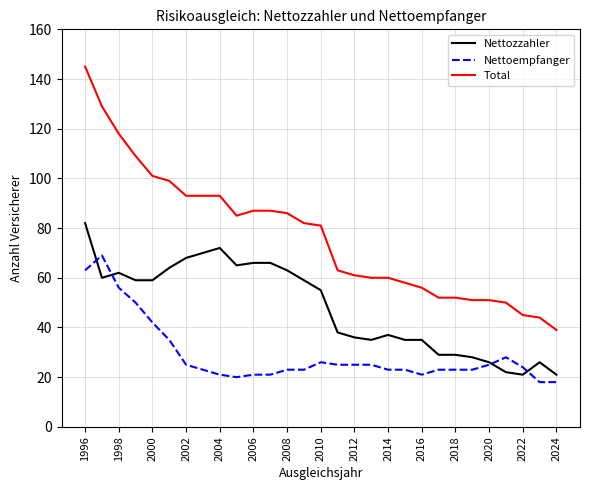

List the series in order of their overall mean, lowest first.

Nettoempfanger, Nettozzahler, Total